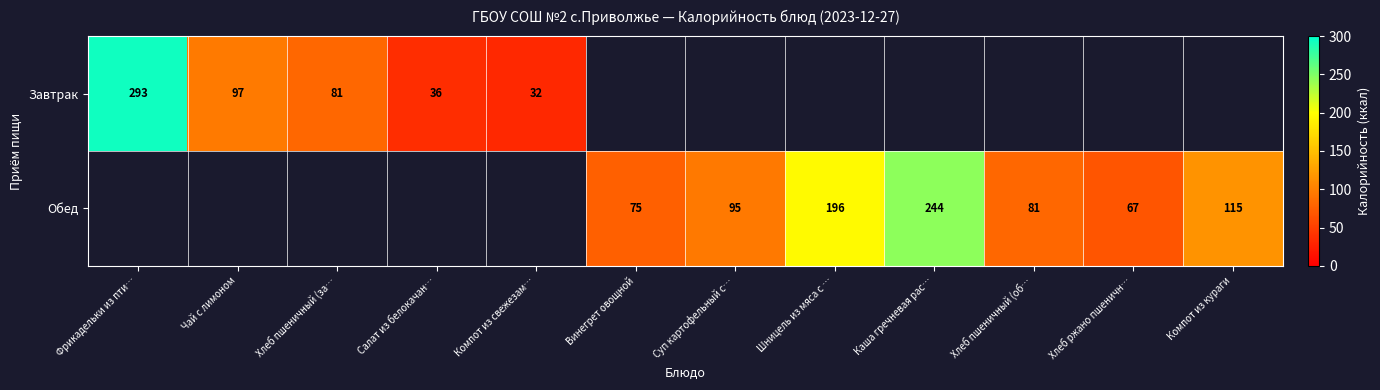

Is the value of Обед at Суп картофельный с… greater than the value of Завтрак at Компот из свежезам…?

Yes